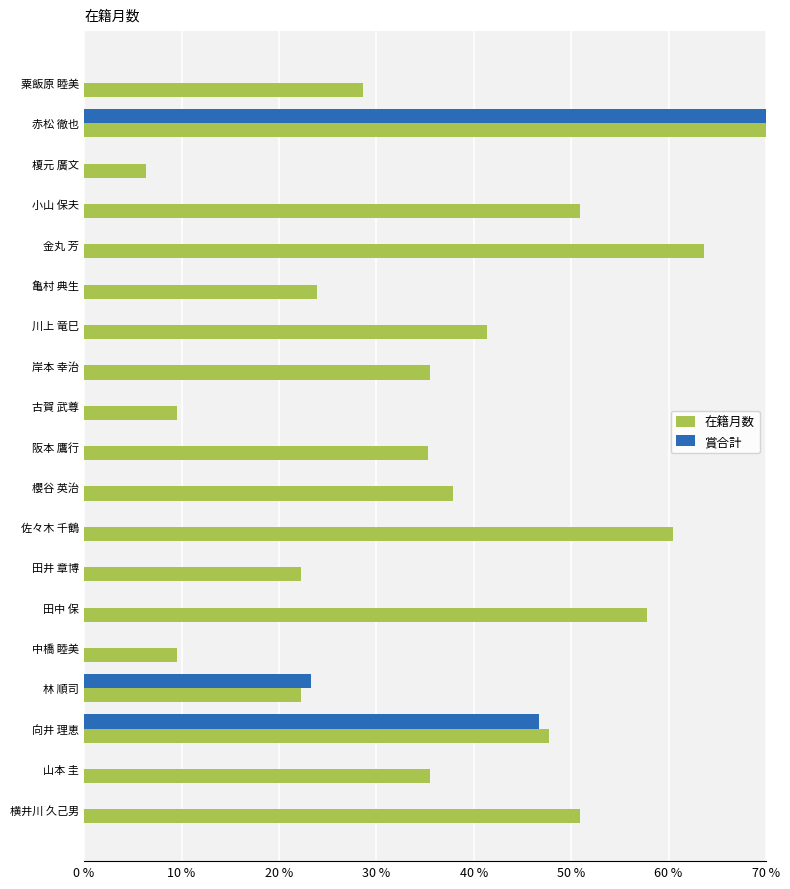

Which series changed the most between 亀村 典生 and 林 順司?

賞合計